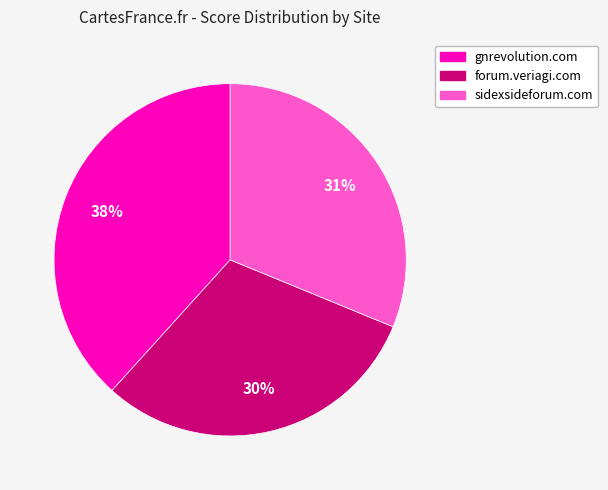

How many slices are in this pie chart?

3